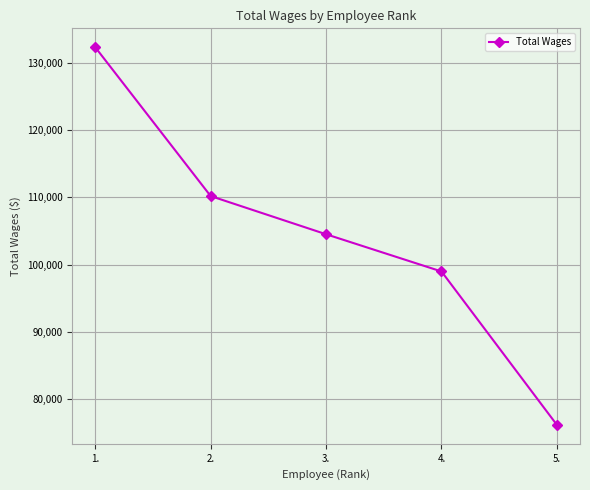

Reading left to right, transcribe all the data shown in this chart.

1.=132293	2.=110186	3.=104514	4.=98983	5.=76193